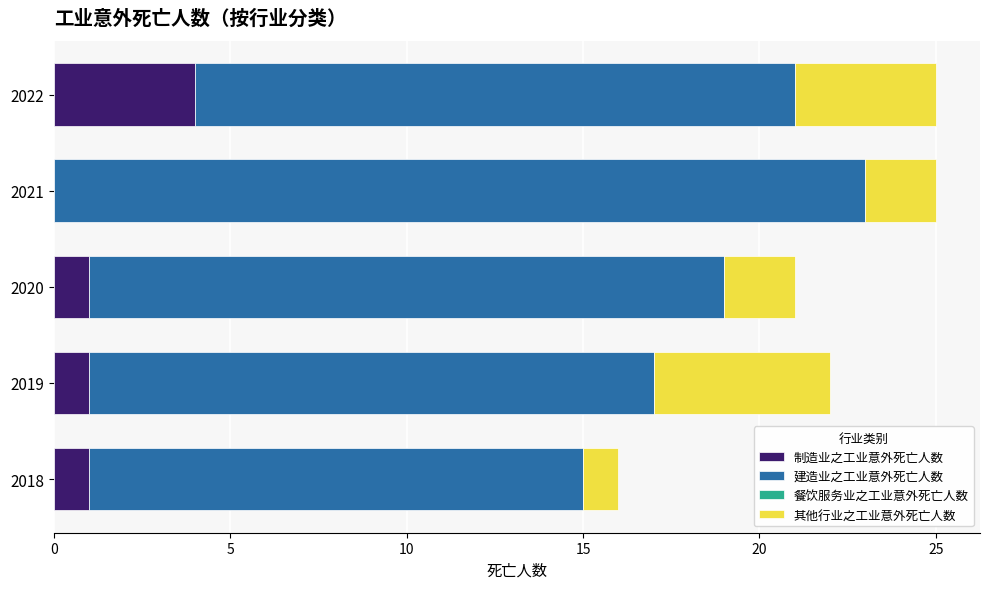

What is the sum of the 制造业之工业意外死亡人数 values at 2022 and 2020?

5